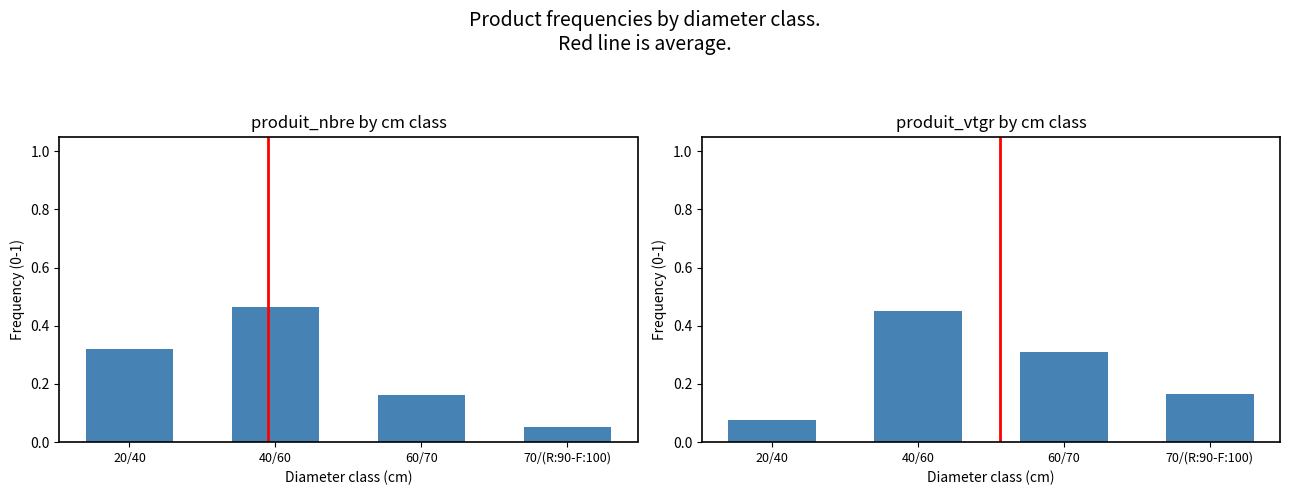

Which series has the largest range (max minus min)?

produit_nbre